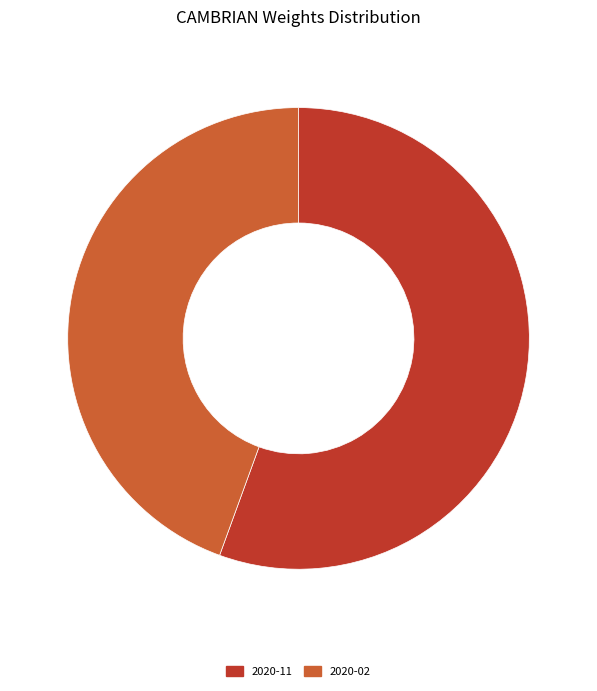

Rank the categories by value from highest to lowest.

2020-11, 2020-02